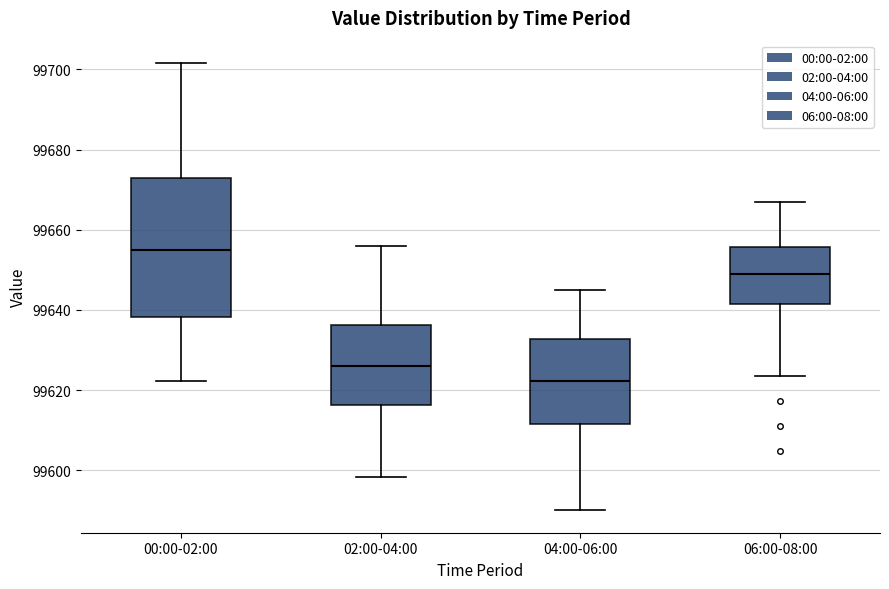

Which box's median line is the lowest?

04:00-06:00